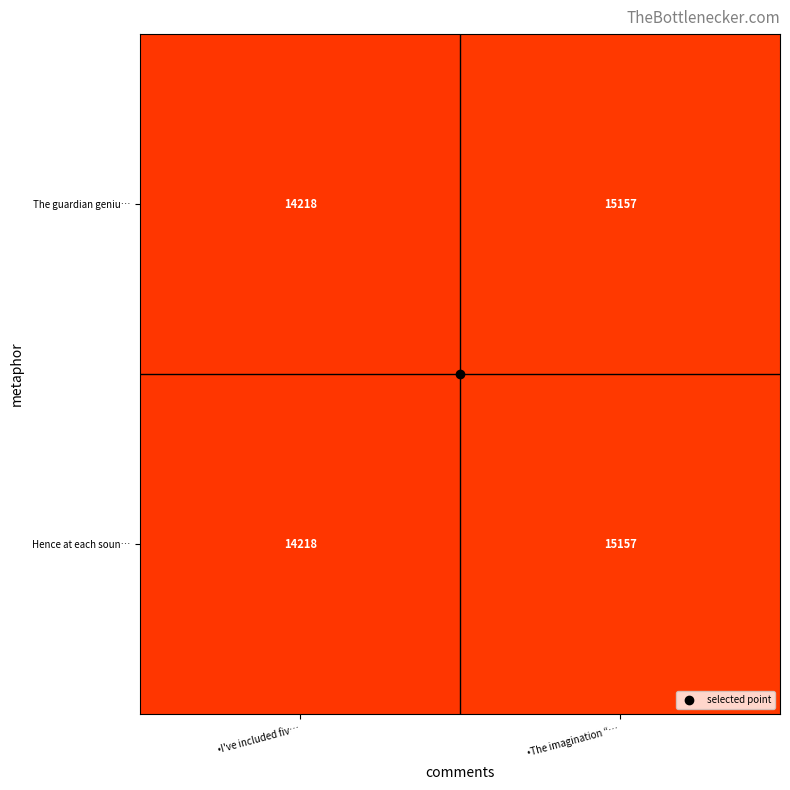

What is the total value across all series at •I've included fiv…?

28436